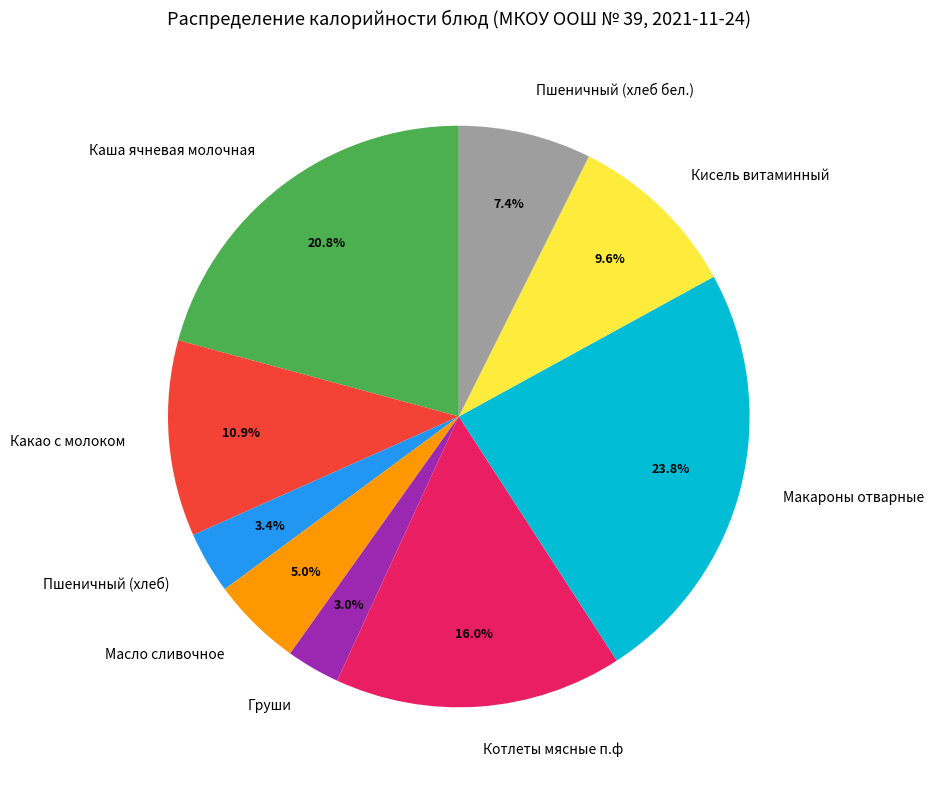

To the nearest percent, what is the average slice percentage?

11%